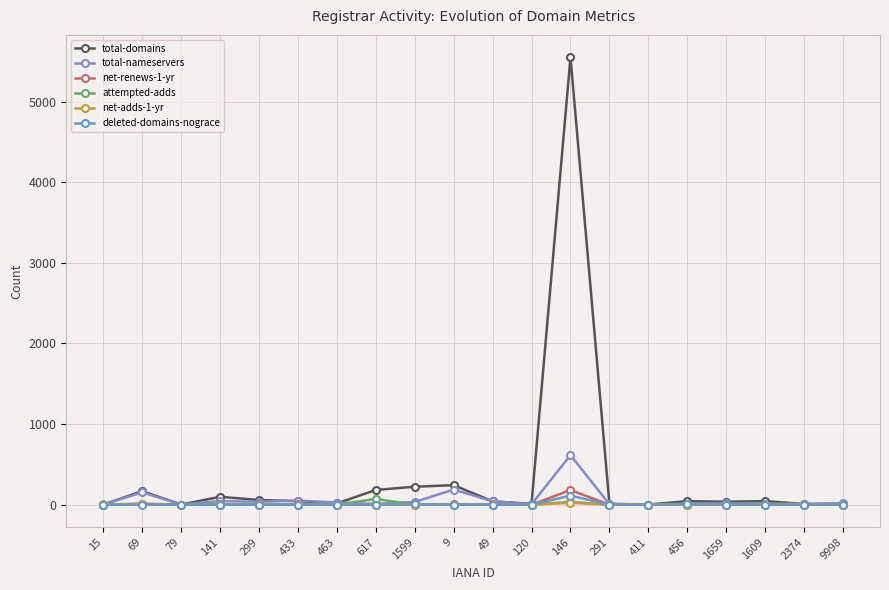

At 2374, list the series in order from smallest to largest.

attempted-adds, net-adds-1-yr, deleted-domains-nograce, net-renews-1-yr, total-domains, total-nameservers